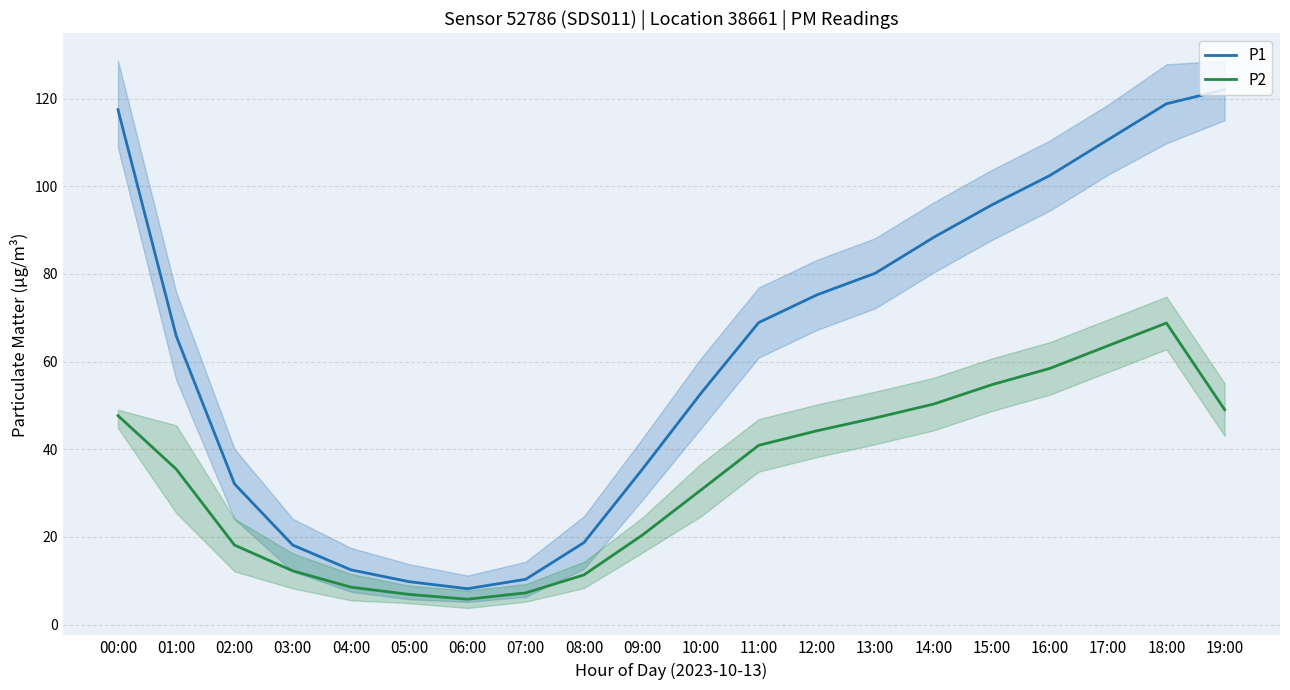

The P1 series shows 28.4 at 15:00. True or false?

False